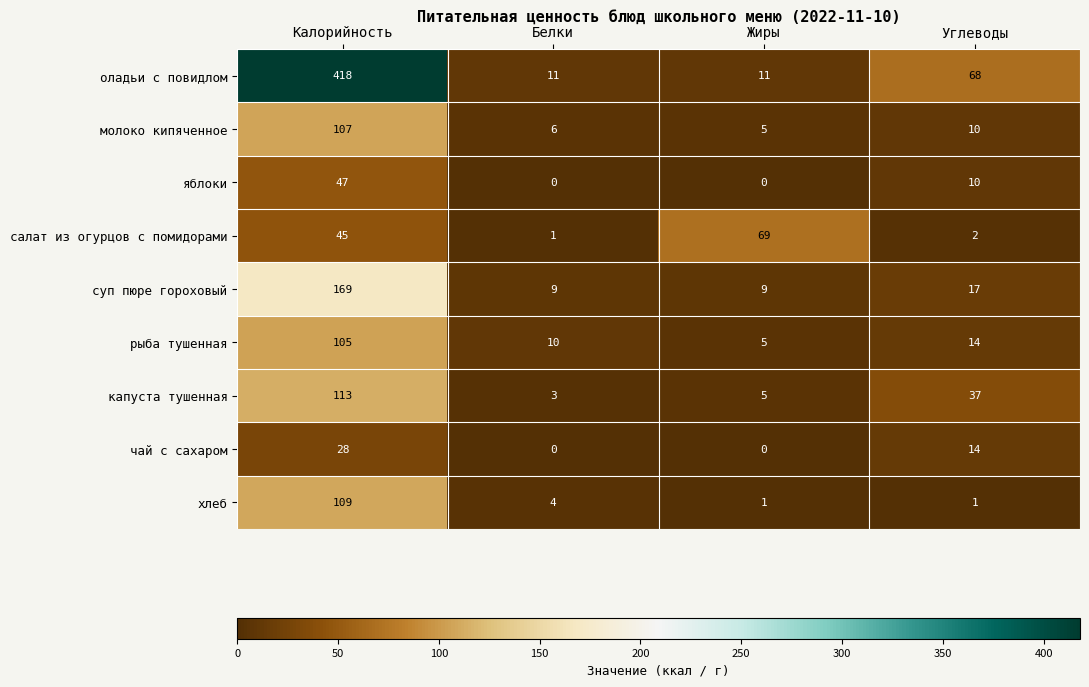

Count the number of data series in this chart.

9